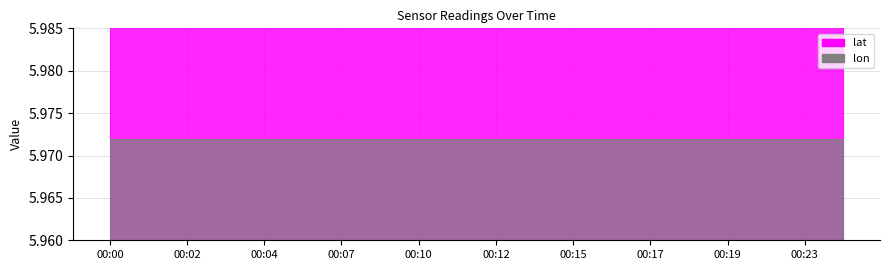

Is it true that lon equals 6.0 at 00:19?

True